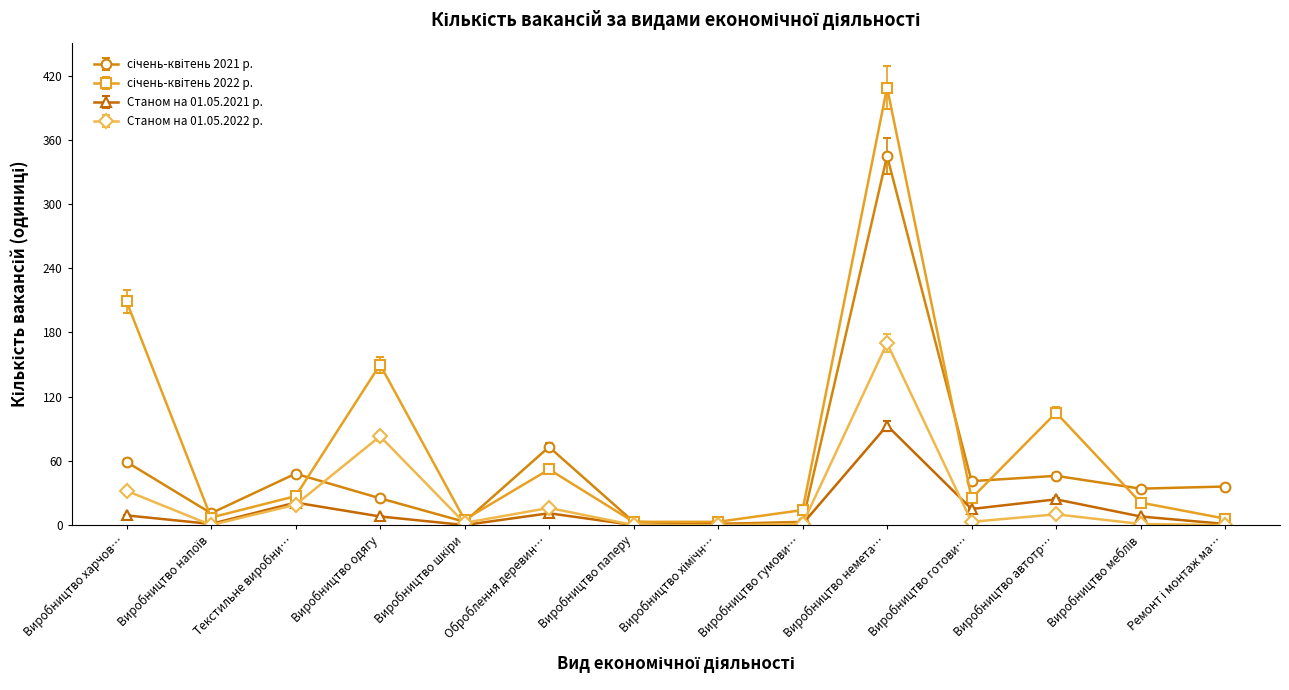

True or false: Станом на 01.05.2022 р. has a value of 117 at Виробництво одягу.

False